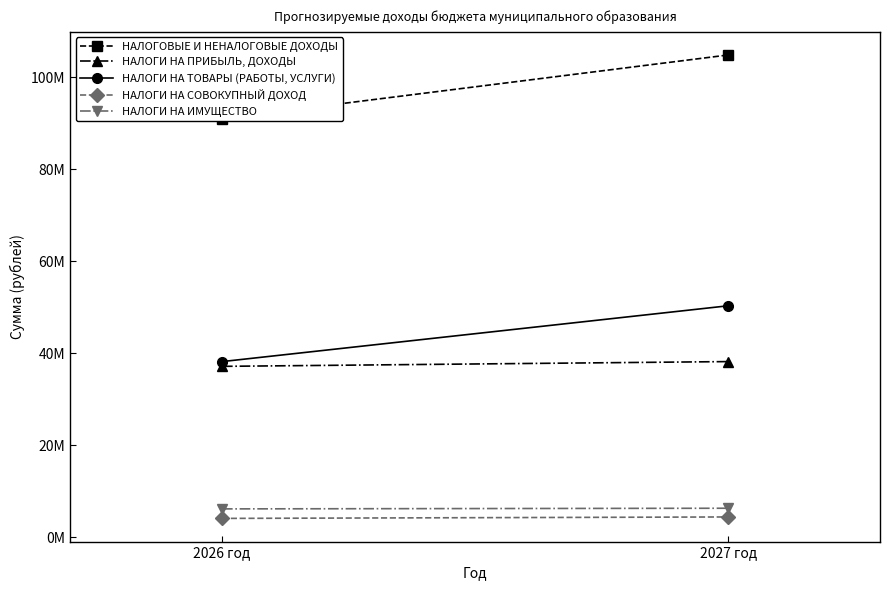

What is the difference between the highest and lowest values at 2026 год?

86941900